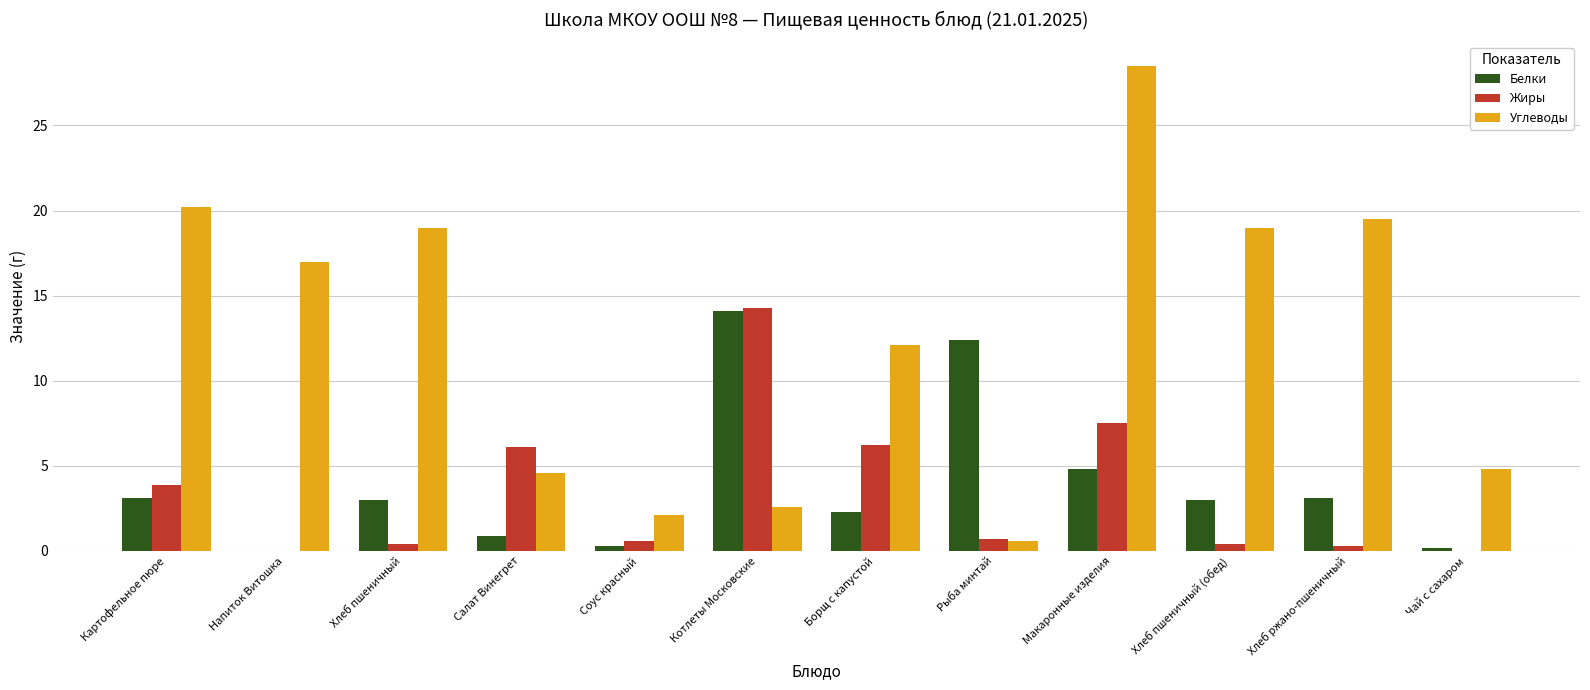

Is it true that Углеводы equals 19.5 at Хлеб ржано-пшеничный?

True